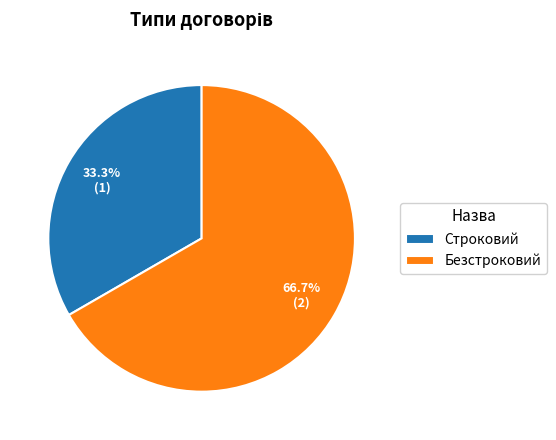

To the nearest percent, what portion does Строковий represent?

33%